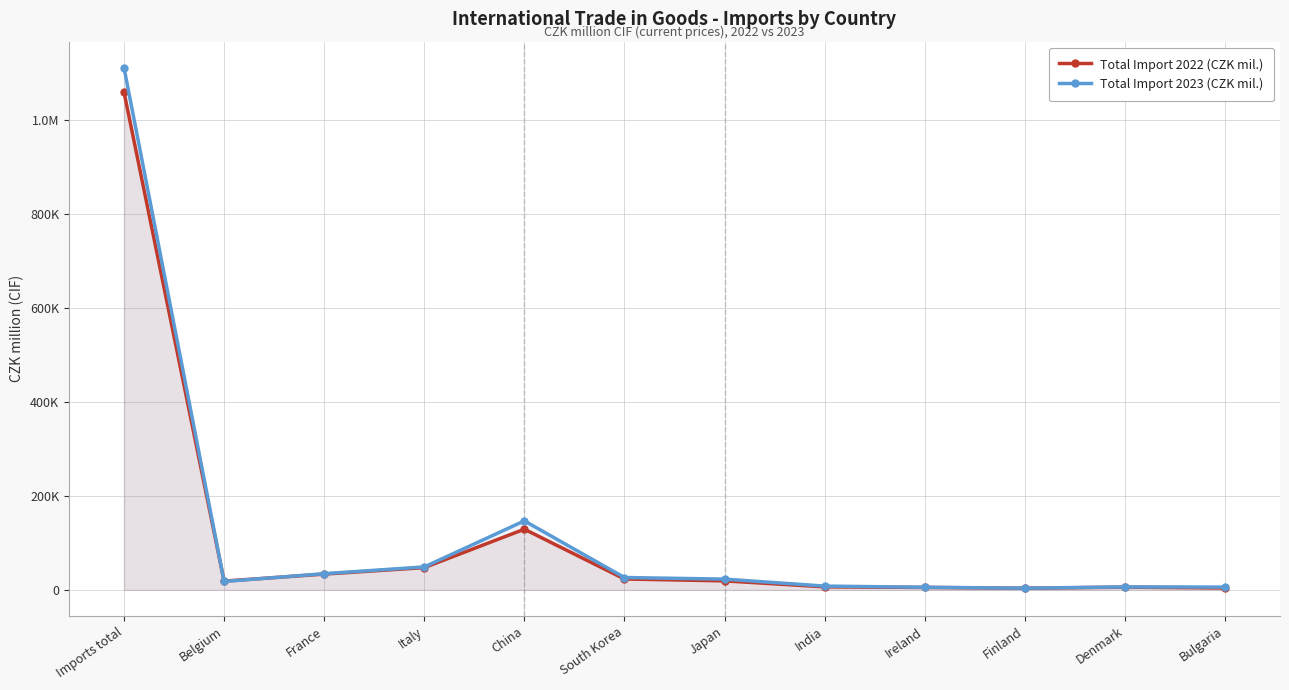

What is the difference between the second highest and second lowest values in the Total Import 2022 (CZK mil.) series?

125203